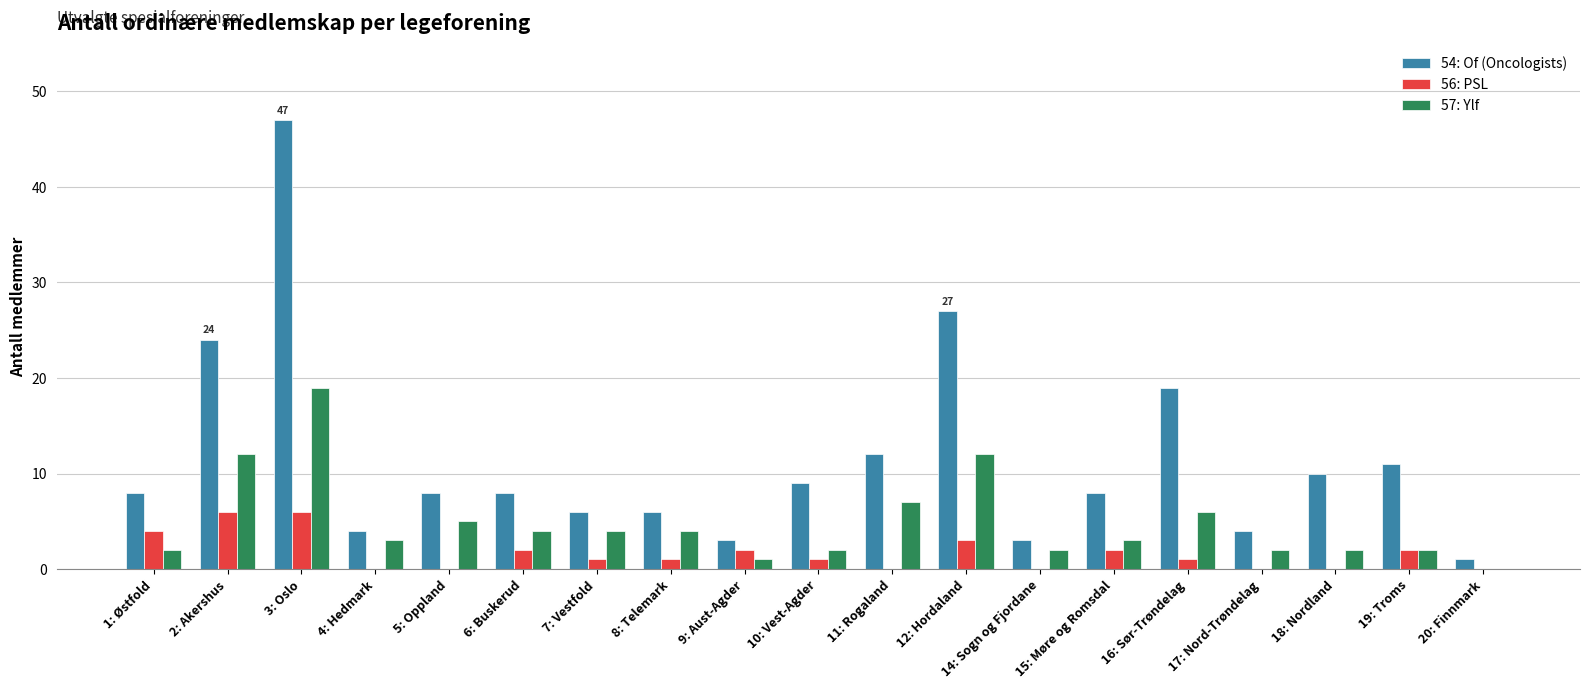

The value of 54: Of (Oncologists) at 12: Hordaland is 43. True or false?

False